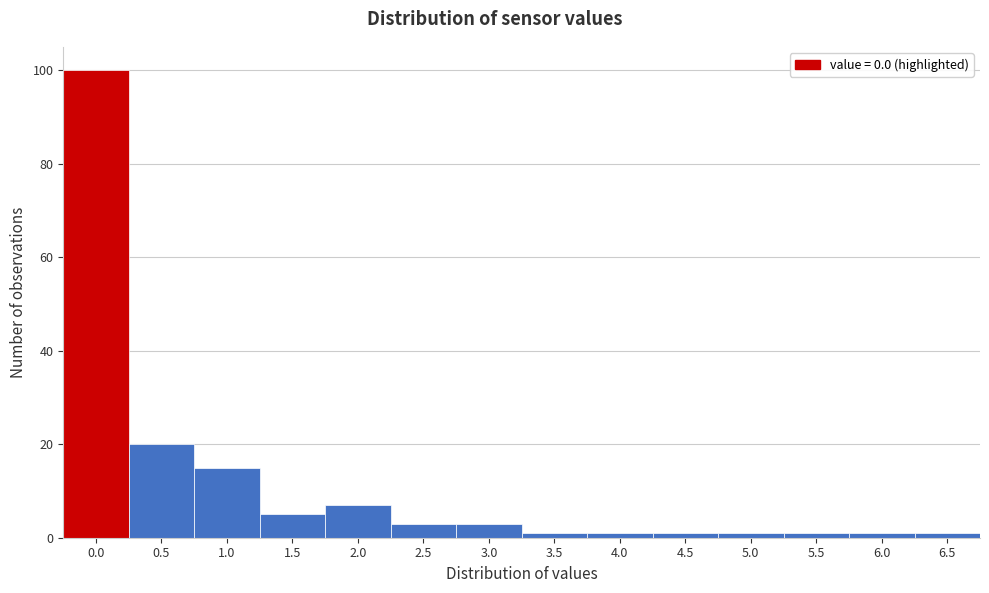

Reading right to left, what are all the values shown in this chart?

1	1	1	1	1	1	1	3	3	7	5	15	20	100